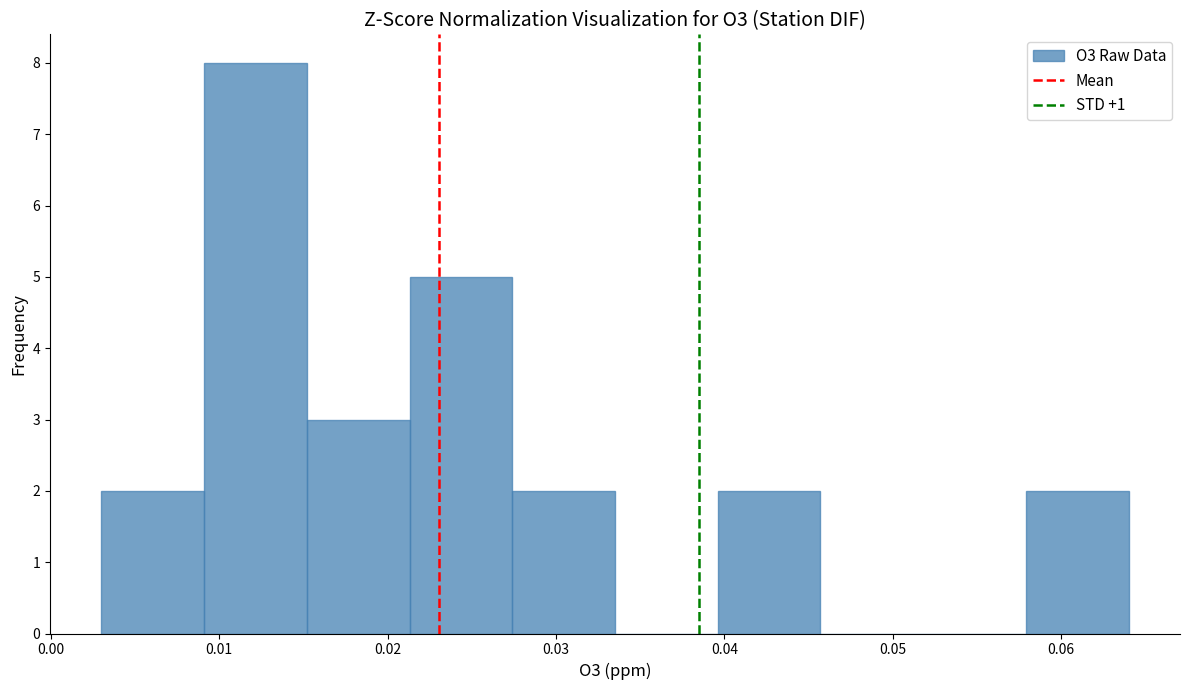

Reading left to right, transcribe this chart: for each bar, give the range it covers on the x-axis and its height. Neither the bar edges nor the heights are printed on the chart, so give them approximately, as read against the axes.

0.003 to 0.009: 2
0.009 to 0.015: 8
0.015 to 0.021: 3
0.021 to 0.027: 5
0.027 to 0.034: 2
0.034 to 0.040: 0
0.040 to 0.046: 2
0.046 to 0.052: 0
0.052 to 0.058: 0
0.058 to 0.064: 2